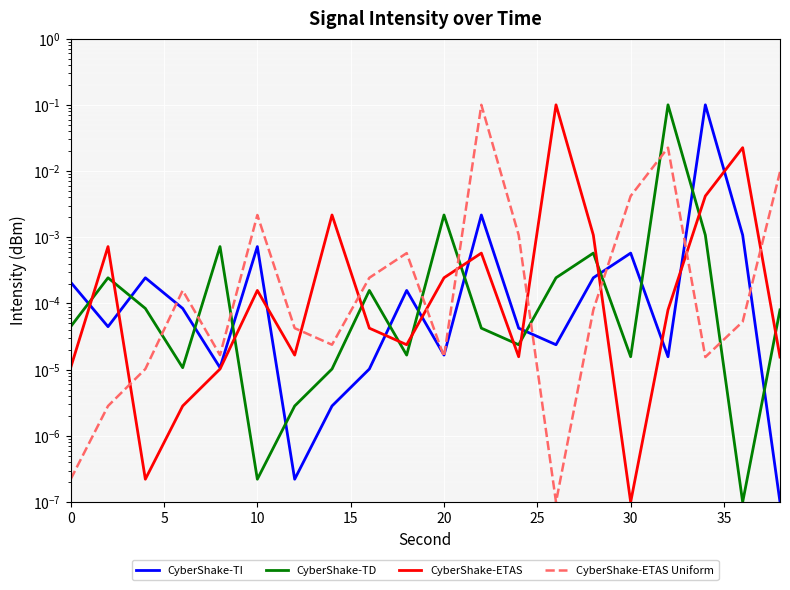

Reading left to right, list all the values displayed in this chart.

CyberShake-TI: 0.0	0.0	0.0	0.0	0.0	0.0	0.0	0.0	0.0	0.0	0.0	0.0	0.0	0.0	0.0	0.0	0.0	0.1	0.0	0.0
CyberShake-TD: 0.0	0.0	0.0	0.0	0.0	0.0	0.0	0.0	0.0	0.0	0.0	0.0	0.0	0.0	0.0	0.0	0.1	0.0	0.0	0.0
CyberShake-ETAS: 0.0	0.0	0.0	0.0	0.0	0.0	0.0	0.0	0.0	0.0	0.0	0.0	0.0	0.1	0.0	0.0	0.0	0.0	0.0	0.0
CyberShake-ETAS Uniform: 0.0	0.0	0.0	0.0	0.0	0.0	0.0	0.0	0.0	0.0	0.0	0.1	0.0	0.0	0.0	0.0	0.0	0.0	0.0	0.0